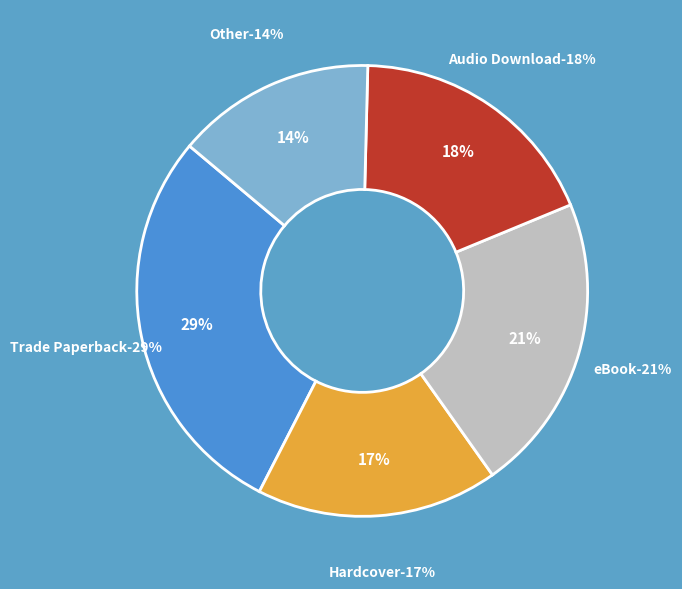

Rank the categories by value from lowest to highest.

Other, Hardcover, Audio Download, eBook, Trade Paperback